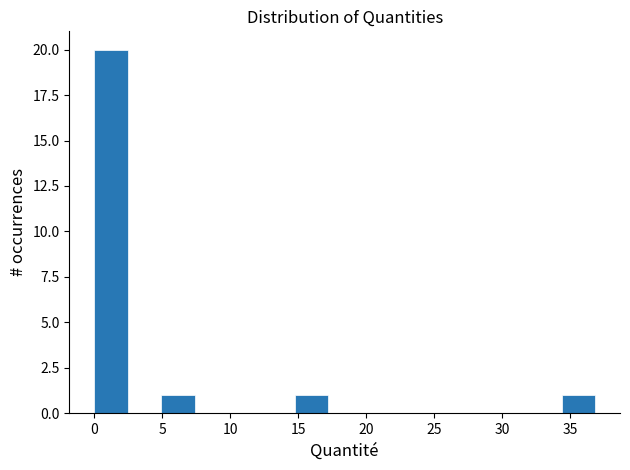

Reading left to right, transcribe this chart: for each bar, give the range it covers on the x-axis and its height. Neither the bar edges nor the heights are printed on the chart, so give them approximately, as read against the axes.

0.0 to 2.5: 20
2.5 to 5.0: 0
5.0 to 7.5: 1
7.5 to 10.0: 0
10.0 to 12.5: 0
12.5 to 14.5: 0
14.5 to 17.0: 1
17.0 to 19.5: 0
19.5 to 22.0: 0
22.0 to 24.5: 0
24.5 to 27.0: 0
27.0 to 29.5: 0
29.5 to 32.0: 0
32.0 to 34.5: 0
34.5 to 37.0: 1